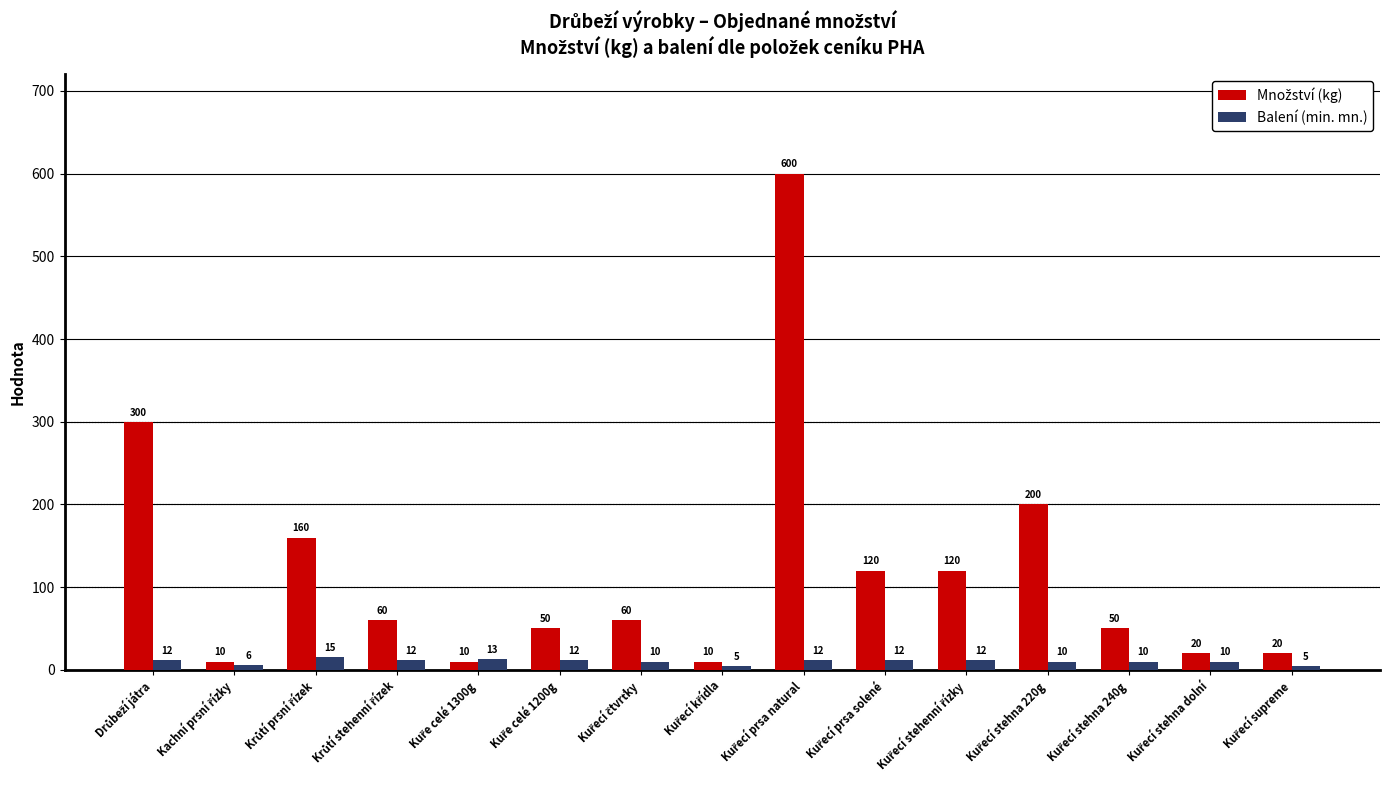

What is the minimum value shown in the chart?

5